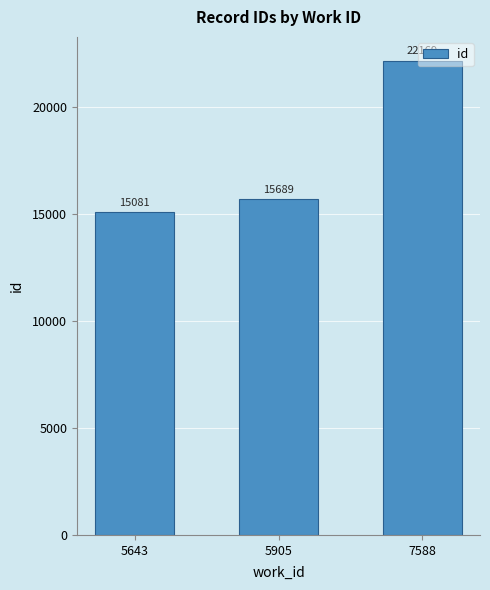

What is the value of the 1st bar from the left?

15081